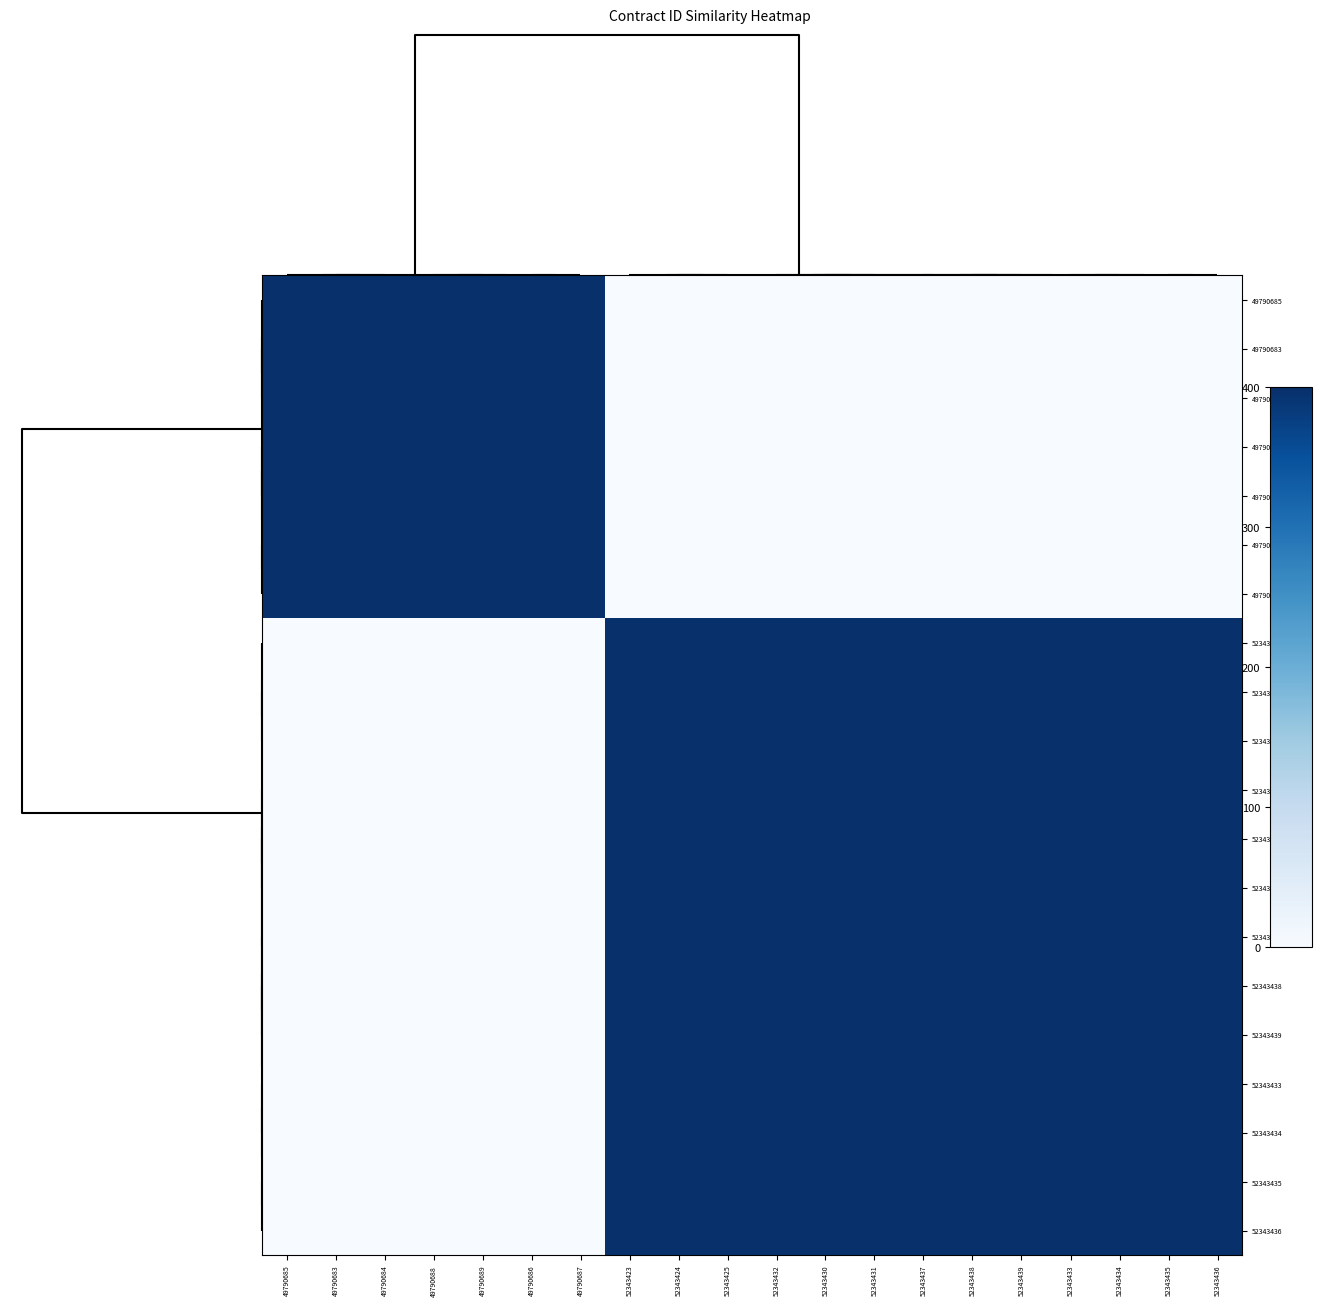

Reading left to right, list all the values displayed in this chart.

49790685: 49790685=400.0	49790683=400.0	49790684=400.0	49790688=400.0	49790689=400.0	49790686=400.0	49790687=400.0	52343423=0.0	52343424=0.0	52343425=0.0	52343432=0.0	52343430=0.0	52343431=0.0	52343437=0.0	52343438=0.0	52343439=0.0	52343433=0.0	52343434=0.0	52343435=0.0	52343436=0.0
49790683: 49790685=400.0	49790683=400.0	49790684=400.0	49790688=400.0	49790689=400.0	49790686=400.0	49790687=400.0	52343423=0.0	52343424=0.0	52343425=0.0	52343432=0.0	52343430=0.0	52343431=0.0	52343437=0.0	52343438=0.0	52343439=0.0	52343433=0.0	52343434=0.0	52343435=0.0	52343436=0.0
49790684: 49790685=400.0	49790683=400.0	49790684=400.0	49790688=400.0	49790689=400.0	49790686=400.0	49790687=400.0	52343423=0.0	52343424=0.0	52343425=0.0	52343432=0.0	52343430=0.0	52343431=0.0	52343437=0.0	52343438=0.0	52343439=0.0	52343433=0.0	52343434=0.0	52343435=0.0	52343436=0.0
49790688: 49790685=400.0	49790683=400.0	49790684=400.0	49790688=400.0	49790689=400.0	49790686=400.0	49790687=400.0	52343423=0.0	52343424=0.0	52343425=0.0	52343432=0.0	52343430=0.0	52343431=0.0	52343437=0.0	52343438=0.0	52343439=0.0	52343433=0.0	52343434=0.0	52343435=0.0	52343436=0.0
49790689: 49790685=400.0	49790683=400.0	49790684=400.0	49790688=400.0	49790689=400.0	49790686=400.0	49790687=400.0	52343423=0.0	52343424=0.0	52343425=0.0	52343432=0.0	52343430=0.0	52343431=0.0	52343437=0.0	52343438=0.0	52343439=0.0	52343433=0.0	52343434=0.0	52343435=0.0	52343436=0.0
49790686: 49790685=400.0	49790683=400.0	49790684=400.0	49790688=400.0	49790689=400.0	49790686=400.0	49790687=400.0	52343423=0.0	52343424=0.0	52343425=0.0	52343432=0.0	52343430=0.0	52343431=0.0	52343437=0.0	52343438=0.0	52343439=0.0	52343433=0.0	52343434=0.0	52343435=0.0	52343436=0.0
49790687: 49790685=400.0	49790683=400.0	49790684=400.0	49790688=400.0	49790689=400.0	49790686=400.0	49790687=400.0	52343423=0.0	52343424=0.0	52343425=0.0	52343432=0.0	52343430=0.0	52343431=0.0	52343437=0.0	52343438=0.0	52343439=0.0	52343433=0.0	52343434=0.0	52343435=0.0	52343436=0.0
52343423: 49790685=0.0	49790683=0.0	49790684=0.0	49790688=0.0	49790689=0.0	49790686=0.0	49790687=0.0	52343423=400.0	52343424=400.0	52343425=400.0	52343432=400.0	52343430=400.0	52343431=400.0	52343437=400.0	52343438=400.0	52343439=400.0	52343433=400.0	52343434=400.0	52343435=400.0	52343436=400.0
52343424: 49790685=0.0	49790683=0.0	49790684=0.0	49790688=0.0	49790689=0.0	49790686=0.0	49790687=0.0	52343423=400.0	52343424=400.0	52343425=400.0	52343432=400.0	52343430=400.0	52343431=400.0	52343437=400.0	52343438=400.0	52343439=400.0	52343433=400.0	52343434=400.0	52343435=400.0	52343436=400.0
52343425: 49790685=0.0	49790683=0.0	49790684=0.0	49790688=0.0	49790689=0.0	49790686=0.0	49790687=0.0	52343423=400.0	52343424=400.0	52343425=400.0	52343432=400.0	52343430=400.0	52343431=400.0	52343437=400.0	52343438=400.0	52343439=400.0	52343433=400.0	52343434=400.0	52343435=400.0	52343436=400.0
52343432: 49790685=0.0	49790683=0.0	49790684=0.0	49790688=0.0	49790689=0.0	49790686=0.0	49790687=0.0	52343423=400.0	52343424=400.0	52343425=400.0	52343432=400.0	52343430=400.0	52343431=400.0	52343437=400.0	52343438=400.0	52343439=400.0	52343433=400.0	52343434=400.0	52343435=400.0	52343436=400.0
52343430: 49790685=0.0	49790683=0.0	49790684=0.0	49790688=0.0	49790689=0.0	49790686=0.0	49790687=0.0	52343423=400.0	52343424=400.0	52343425=400.0	52343432=400.0	52343430=400.0	52343431=400.0	52343437=400.0	52343438=400.0	52343439=400.0	52343433=400.0	52343434=400.0	52343435=400.0	52343436=400.0
52343431: 49790685=0.0	49790683=0.0	49790684=0.0	49790688=0.0	49790689=0.0	49790686=0.0	49790687=0.0	52343423=400.0	52343424=400.0	52343425=400.0	52343432=400.0	52343430=400.0	52343431=400.0	52343437=400.0	52343438=400.0	52343439=400.0	52343433=400.0	52343434=400.0	52343435=400.0	52343436=400.0
52343437: 49790685=0.0	49790683=0.0	49790684=0.0	49790688=0.0	49790689=0.0	49790686=0.0	49790687=0.0	52343423=400.0	52343424=400.0	52343425=400.0	52343432=400.0	52343430=400.0	52343431=400.0	52343437=400.0	52343438=400.0	52343439=400.0	52343433=400.0	52343434=400.0	52343435=400.0	52343436=400.0
52343438: 49790685=0.0	49790683=0.0	49790684=0.0	49790688=0.0	49790689=0.0	49790686=0.0	49790687=0.0	52343423=400.0	52343424=400.0	52343425=400.0	52343432=400.0	52343430=400.0	52343431=400.0	52343437=400.0	52343438=400.0	52343439=400.0	52343433=400.0	52343434=400.0	52343435=400.0	52343436=400.0
52343439: 49790685=0.0	49790683=0.0	49790684=0.0	49790688=0.0	49790689=0.0	49790686=0.0	49790687=0.0	52343423=400.0	52343424=400.0	52343425=400.0	52343432=400.0	52343430=400.0	52343431=400.0	52343437=400.0	52343438=400.0	52343439=400.0	52343433=400.0	52343434=400.0	52343435=400.0	52343436=400.0
52343433: 49790685=0.0	49790683=0.0	49790684=0.0	49790688=0.0	49790689=0.0	49790686=0.0	49790687=0.0	52343423=400.0	52343424=400.0	52343425=400.0	52343432=400.0	52343430=400.0	52343431=400.0	52343437=400.0	52343438=400.0	52343439=400.0	52343433=400.0	52343434=400.0	52343435=400.0	52343436=400.0
52343434: 49790685=0.0	49790683=0.0	49790684=0.0	49790688=0.0	49790689=0.0	49790686=0.0	49790687=0.0	52343423=400.0	52343424=400.0	52343425=400.0	52343432=400.0	52343430=400.0	52343431=400.0	52343437=400.0	52343438=400.0	52343439=400.0	52343433=400.0	52343434=400.0	52343435=400.0	52343436=400.0
52343435: 49790685=0.0	49790683=0.0	49790684=0.0	49790688=0.0	49790689=0.0	49790686=0.0	49790687=0.0	52343423=400.0	52343424=400.0	52343425=400.0	52343432=400.0	52343430=400.0	52343431=400.0	52343437=400.0	52343438=400.0	52343439=400.0	52343433=400.0	52343434=400.0	52343435=400.0	52343436=400.0
52343436: 49790685=0.0	49790683=0.0	49790684=0.0	49790688=0.0	49790689=0.0	49790686=0.0	49790687=0.0	52343423=400.0	52343424=400.0	52343425=400.0	52343432=400.0	52343430=400.0	52343431=400.0	52343437=400.0	52343438=400.0	52343439=400.0	52343433=400.0	52343434=400.0	52343435=400.0	52343436=400.0